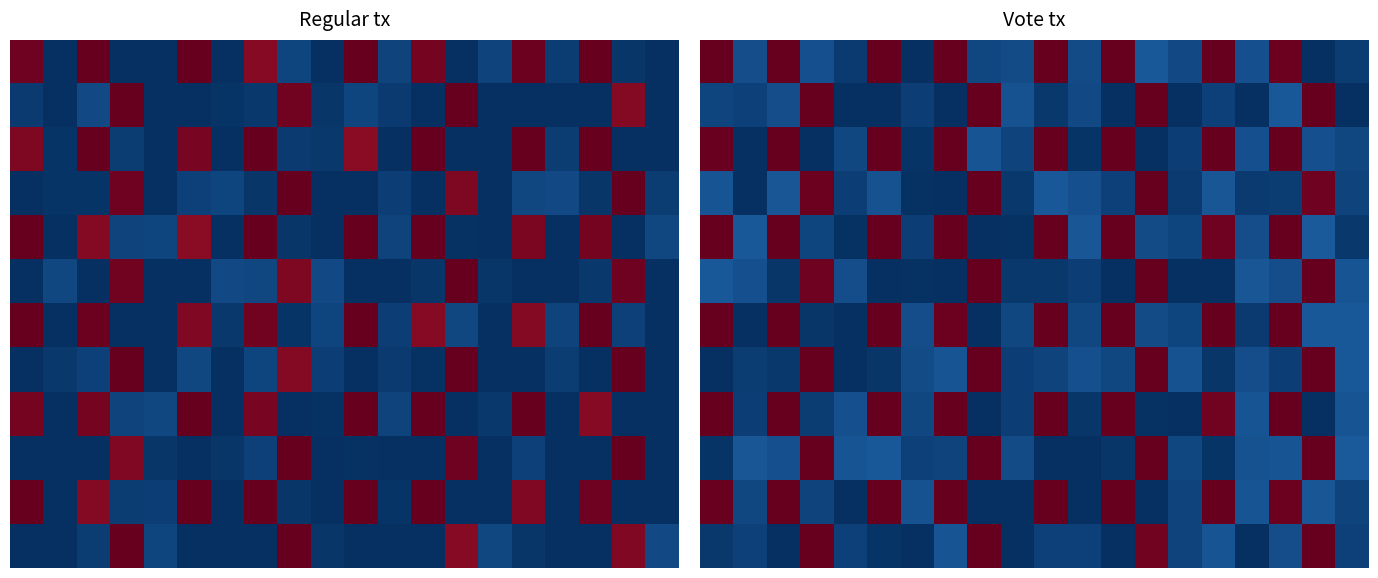

What is the spread (max minus min) of values at 3?

1.0